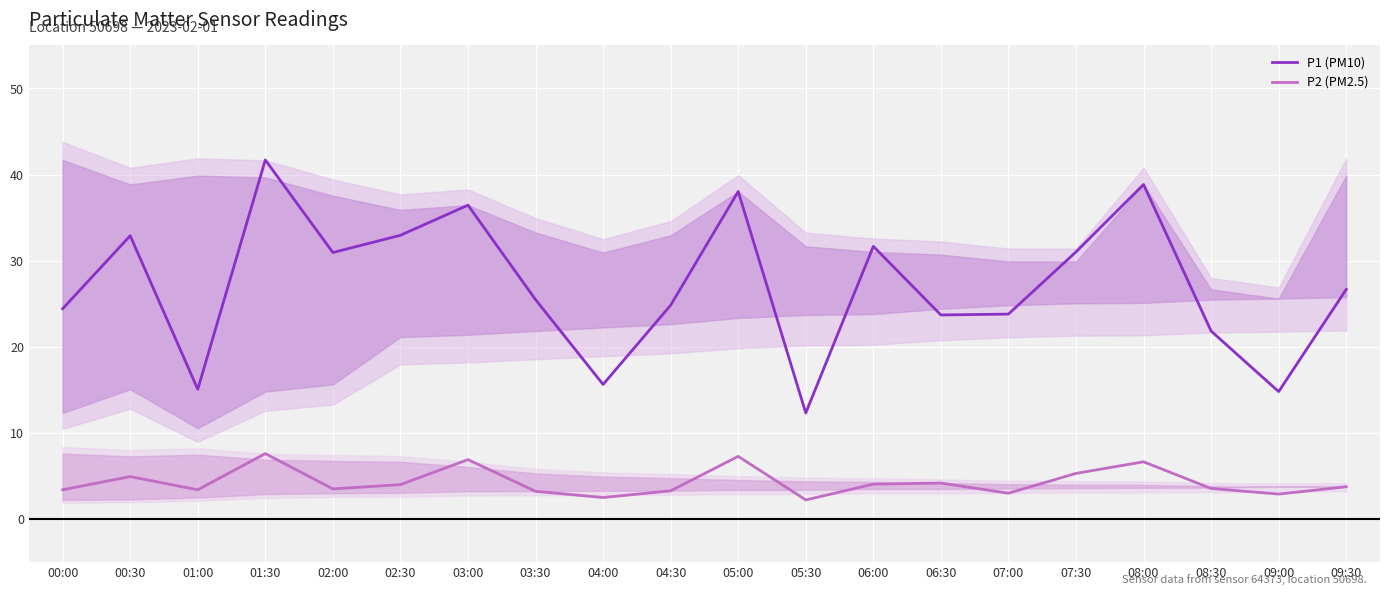

Which label corresponds to the smallest value in the chart?

05:30